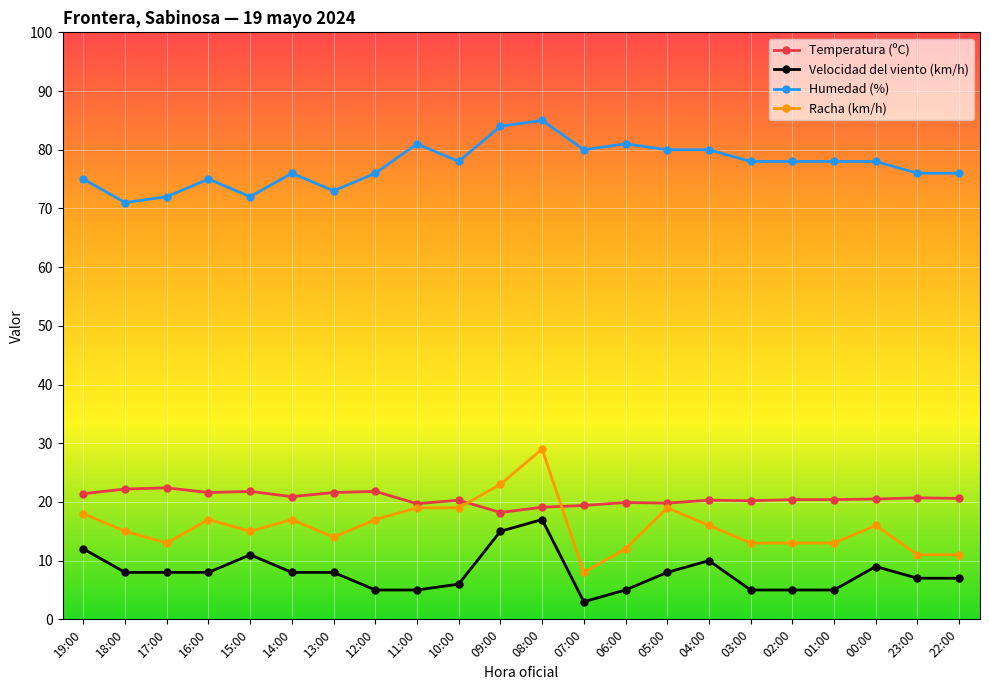

How many distinct data groups are displayed?

4